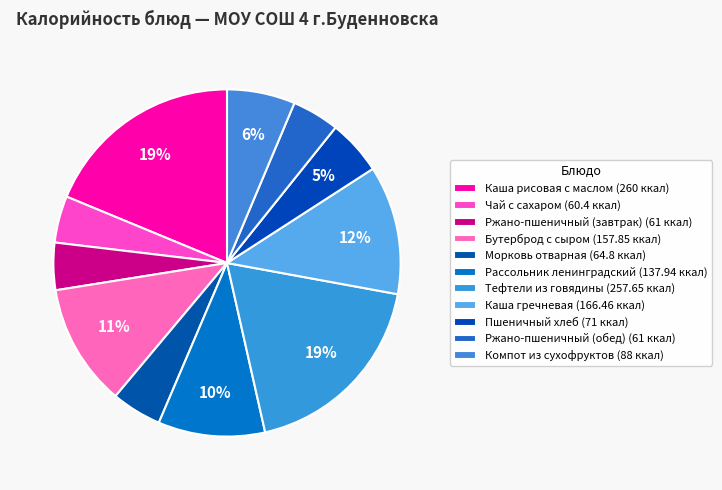

How much of the chart is everything except Ржано-пшеничный (обед)?

95.6%